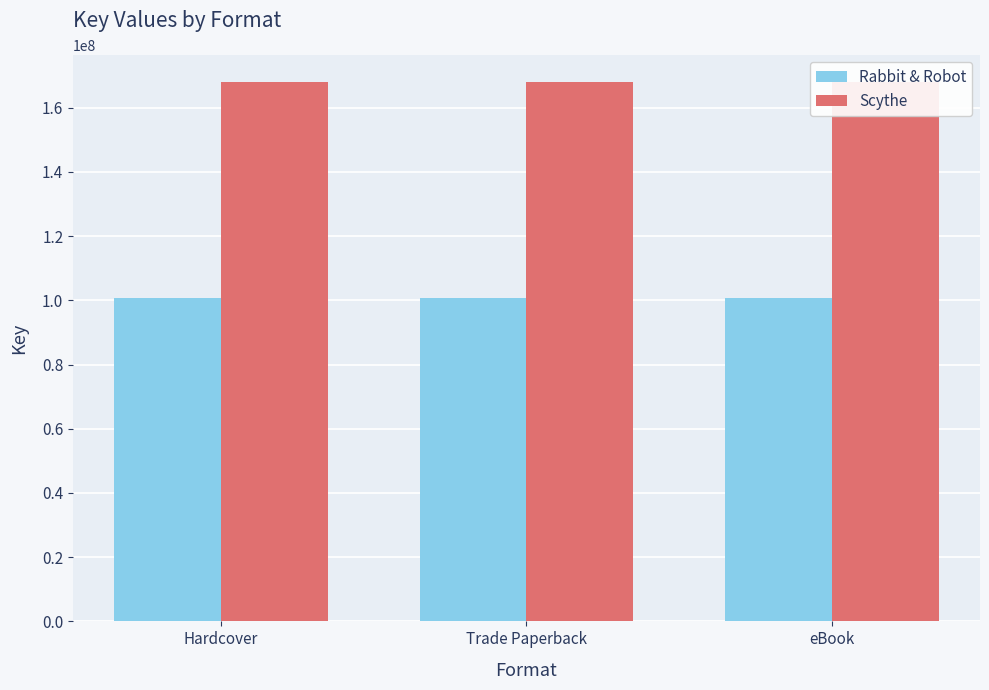

At how many categories does at least one series exceed 108610202?

3